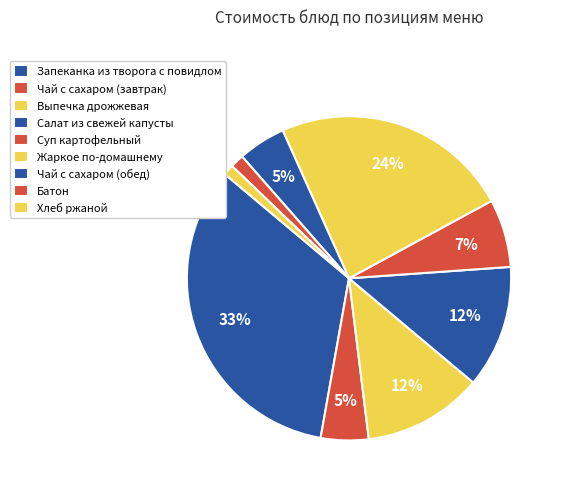

To the nearest percent, what percentage of the pie is Салат из свежей капусты?

12%